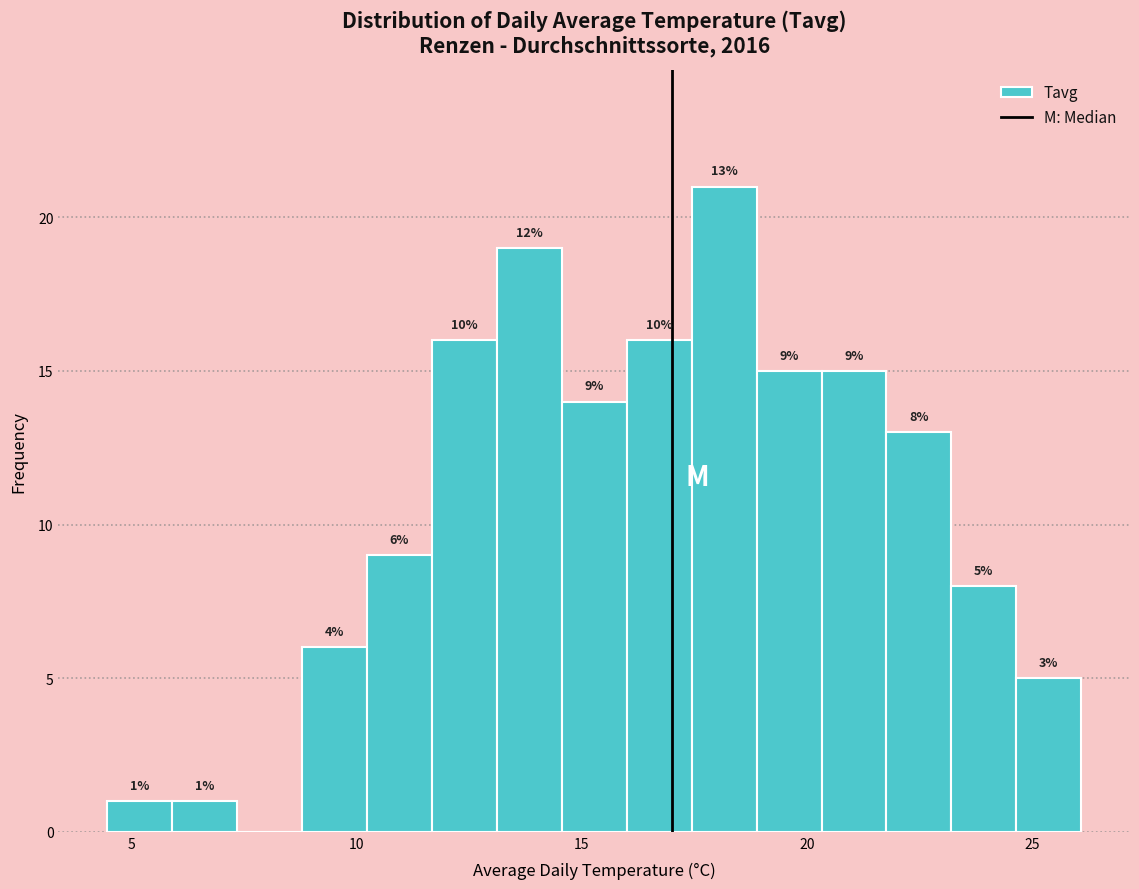

Around what value on the x-axis is the tallest bar? Give the approximate position of its centre, as read against the axis.

18.0